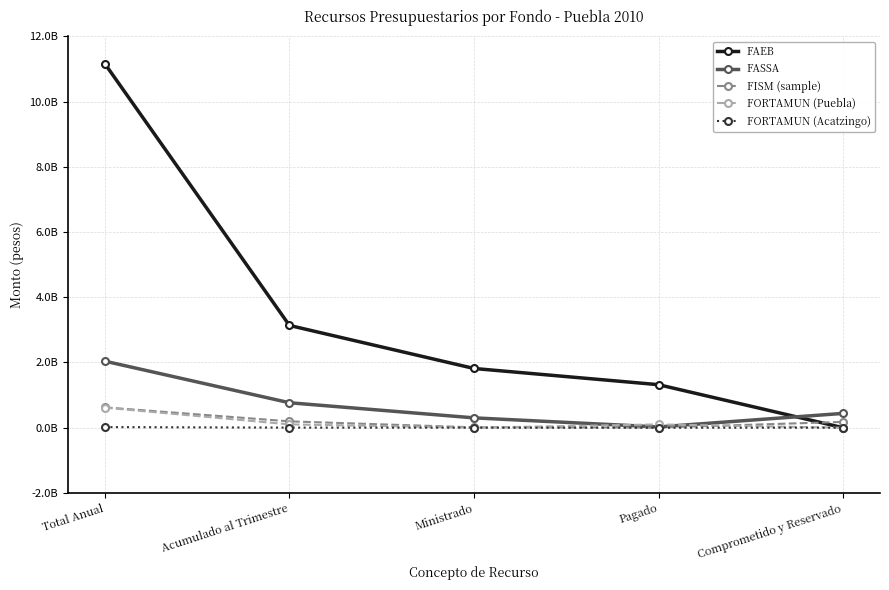

What are all the series names shown in the legend?

FAEB, FASSA, FISM (sample), FORTAMUN (Puebla), FORTAMUN (Acatzingo)